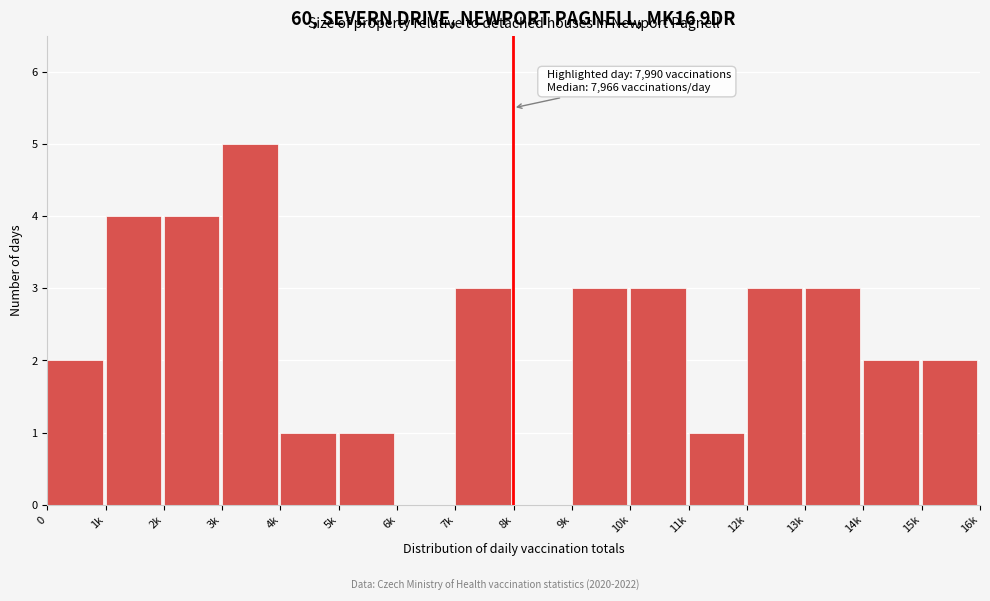

Reading right to left, extract all data points from this chart.

15k=2	14k=2	13k=3	12k=3	11k=1	10k=3	9k=3	8k=0	7k=3	6k=0	5k=1	4k=1	3k=5	2k=4	1k=4	0=2